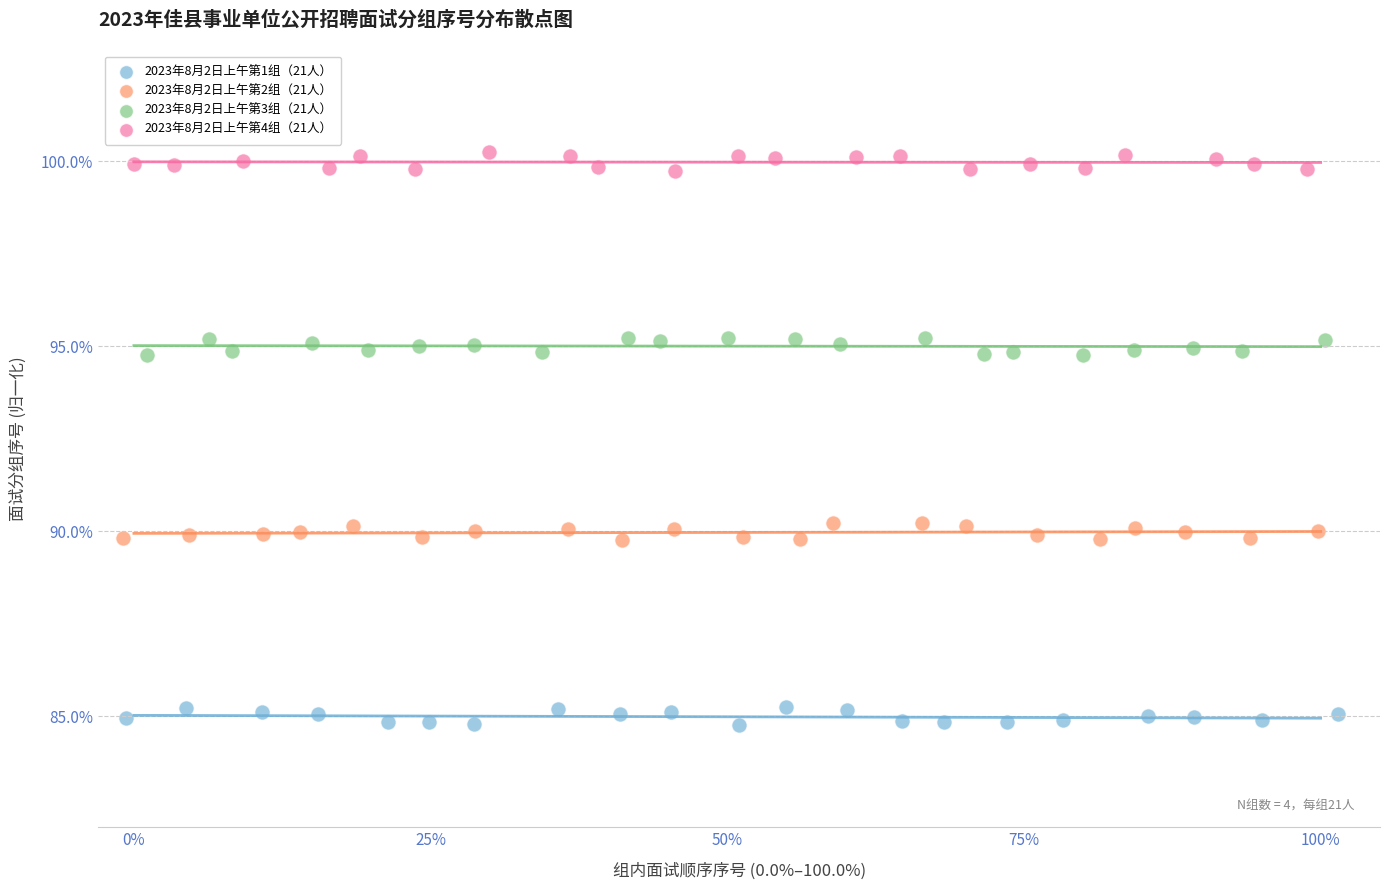

Which series contains the highest Y value?

2023年8月2日上午第4组（21人）